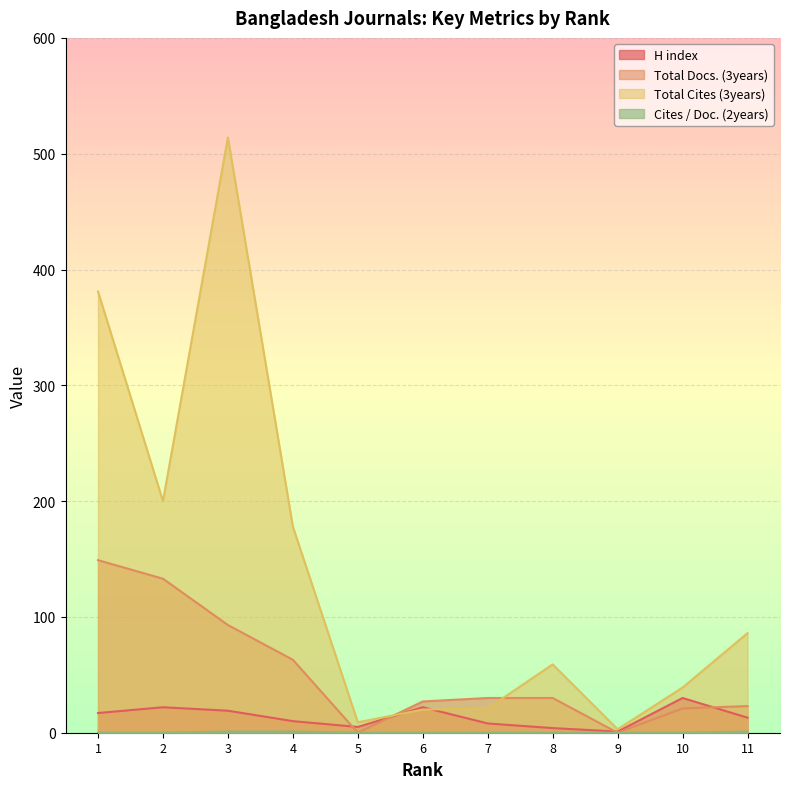

True or false: Total Docs. (3years) and Cites / Doc. (2years) cross at least once.

False